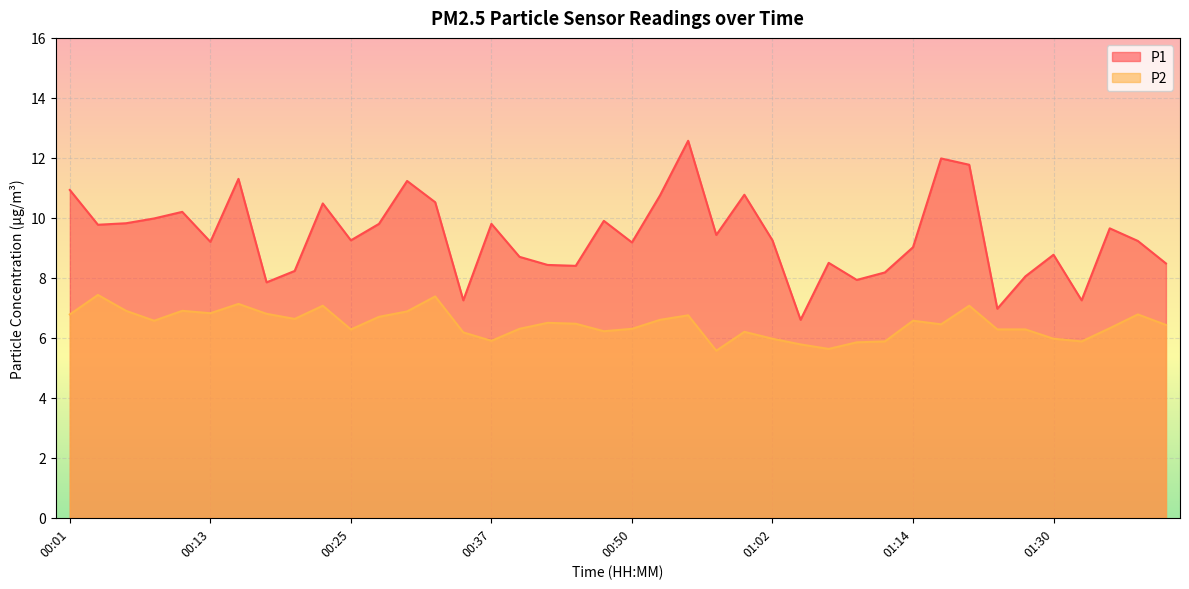

What is the difference between the P2 values at 00:30 and 01:07?

1.2